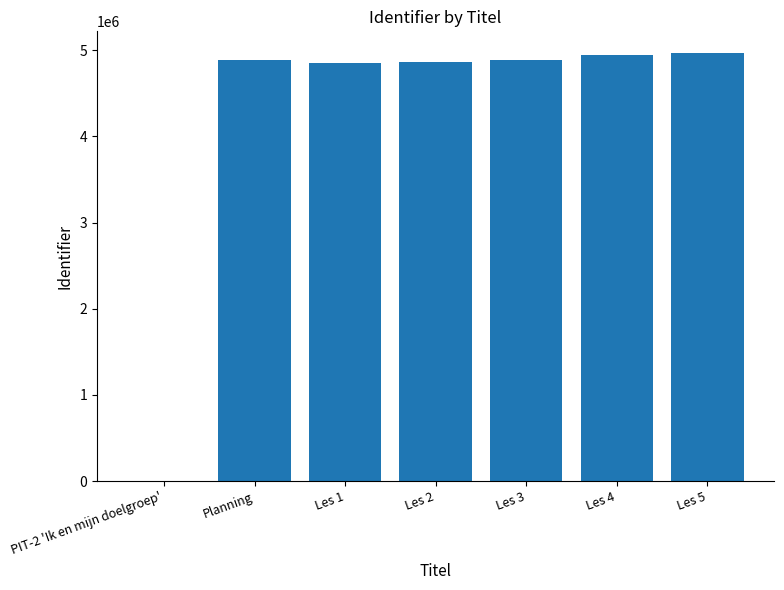

What is the difference between the values at Les 3 and Les 1?

28371